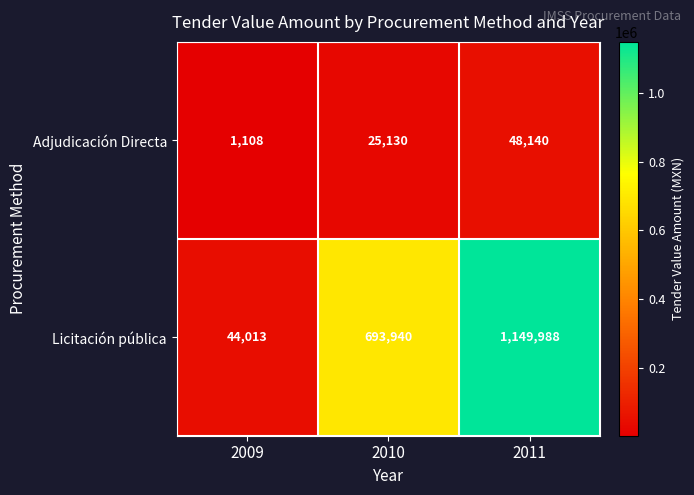

Is it true that Adjudicación Directa equals 67255 at 2011?

False